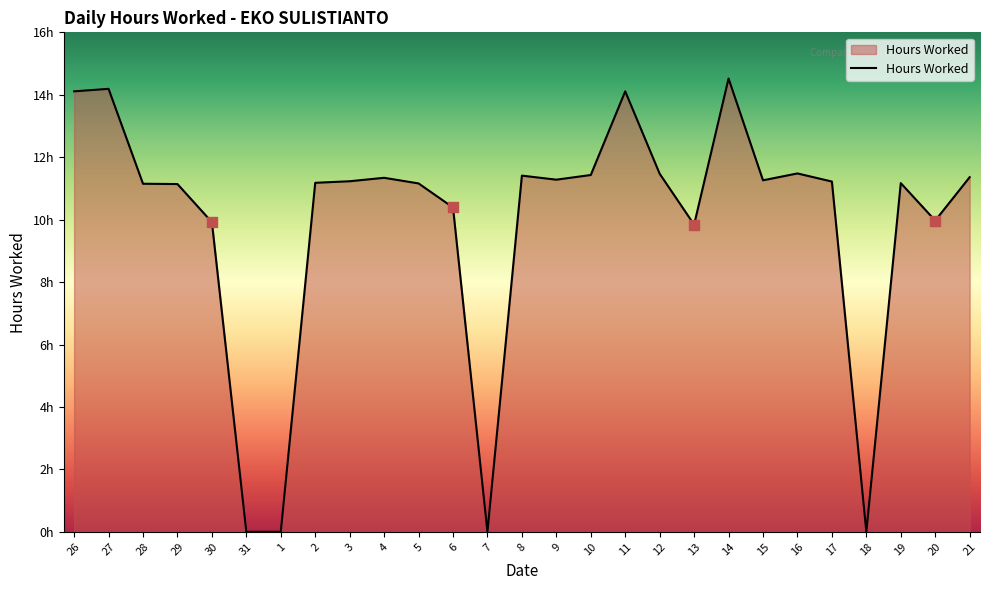

What is the change in value from 26 to 15?

-2.8